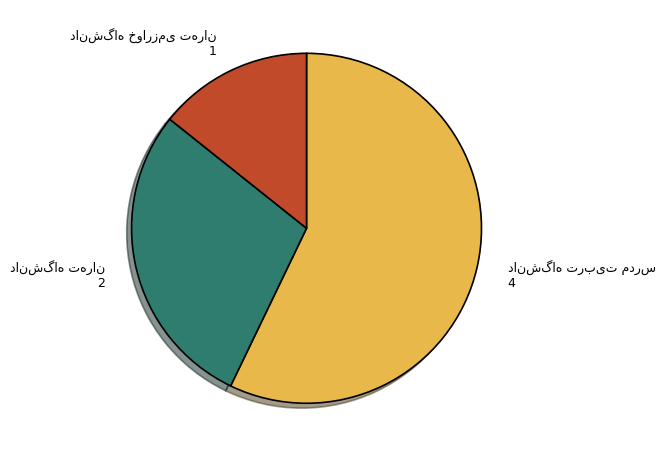

Is there any slice that represents more than half of the pie?

Yes